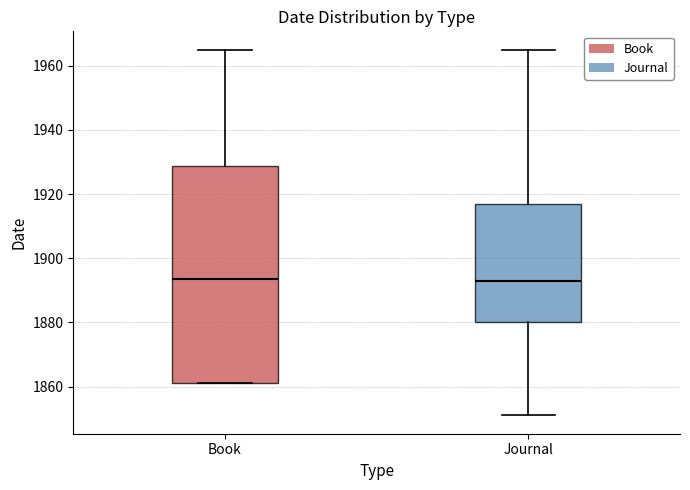

Reading left to right, transcribe this box plot: for each box, give where its median line is, the range the box spans, and where its two whiskers end, as read against the y-axis. The values are not printed on the chart, so give them approximately, as read against the axis.

Book: median 1894, box 1862 to 1928, whiskers 1862 to 1966
Journal: median 1894, box 1880 to 1918, whiskers 1852 to 1966